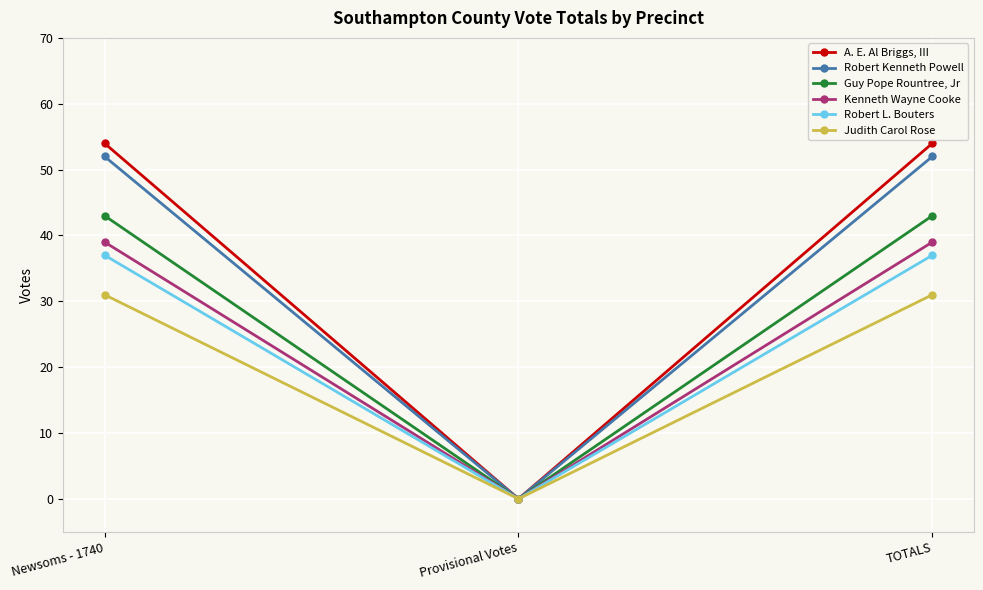

Rank the series at Newsoms - 1740 from highest to lowest value.

A. E. Al Briggs, III, Robert Kenneth Powell, Guy Pope Rountree, Jr, Kenneth Wayne Cooke, Robert L. Bouters, Judith Carol Rose